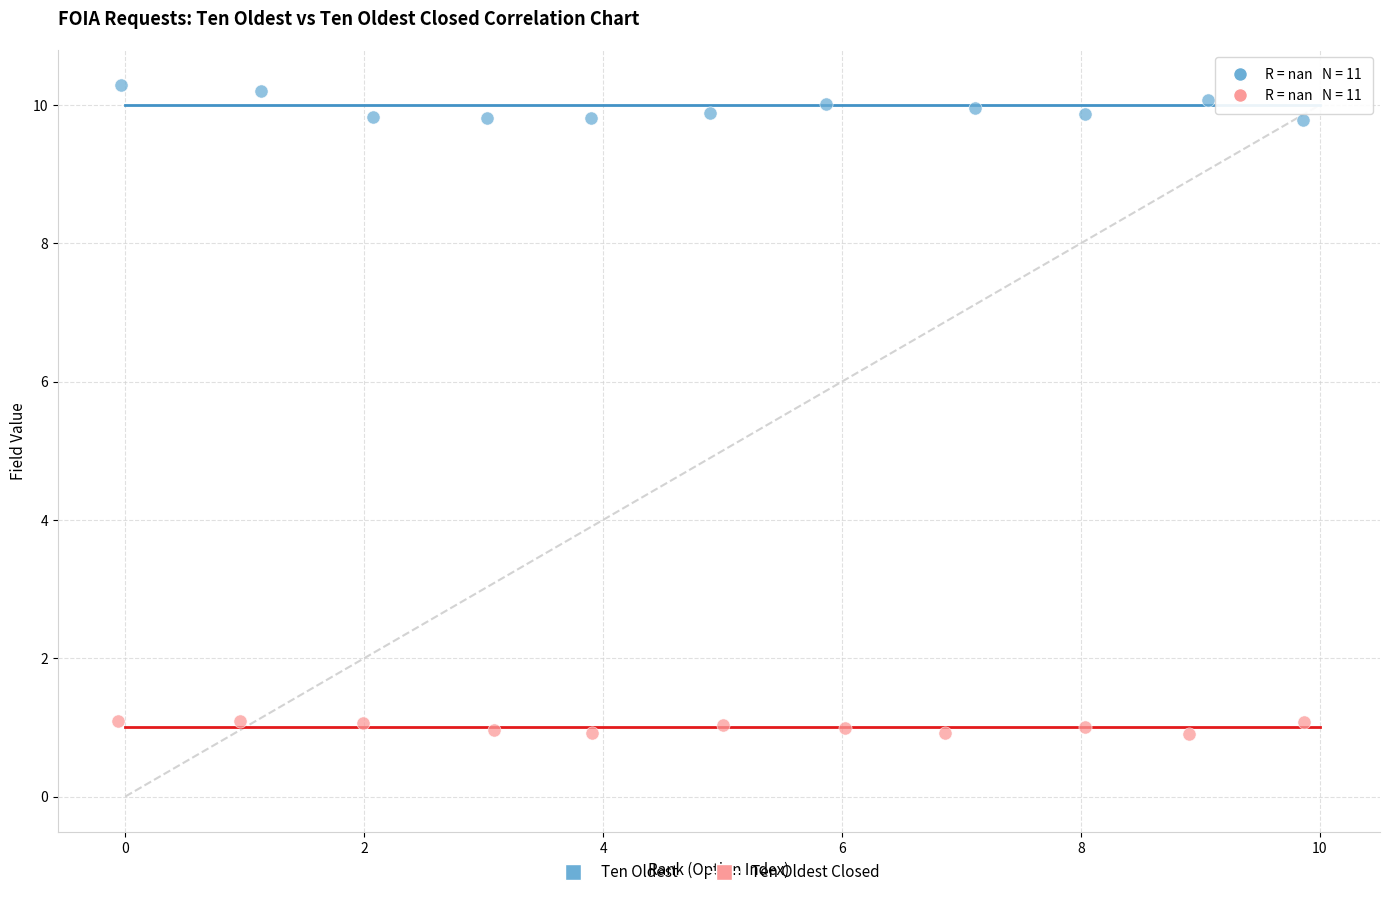

Which series has the largest Y range (max minus min)?

Ten Oldest